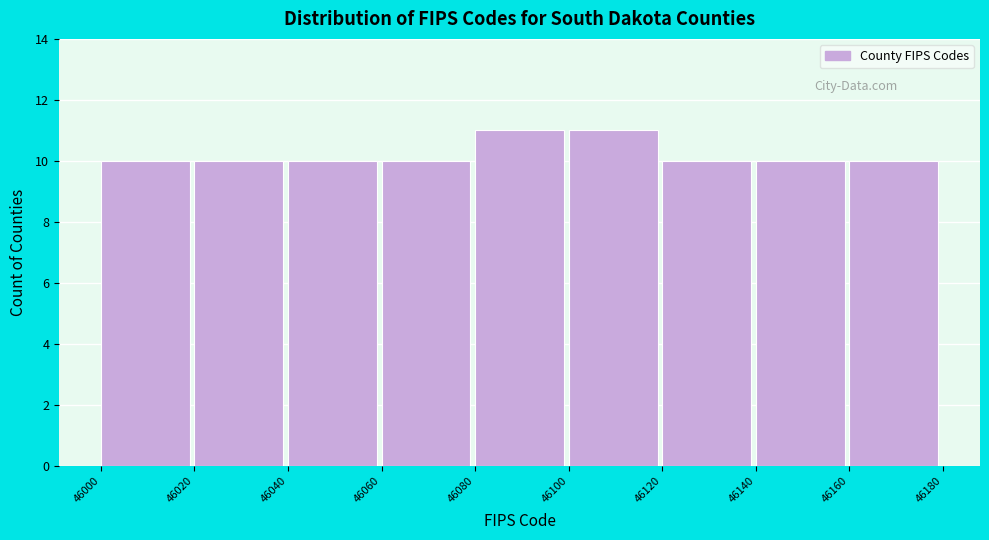

Reading left to right, list every bar in this chart as the range it spans on the x-axis followed by its height. The values are not printed on the chart, so give them approximately, as read against the axis.

46000 to 46020: 10
46020 to 46040: 10
46040 to 46060: 10
46060 to 46080: 10
46080 to 46100: 11
46100 to 46120: 11
46120 to 46140: 10
46140 to 46160: 10
46160 to 46180: 10